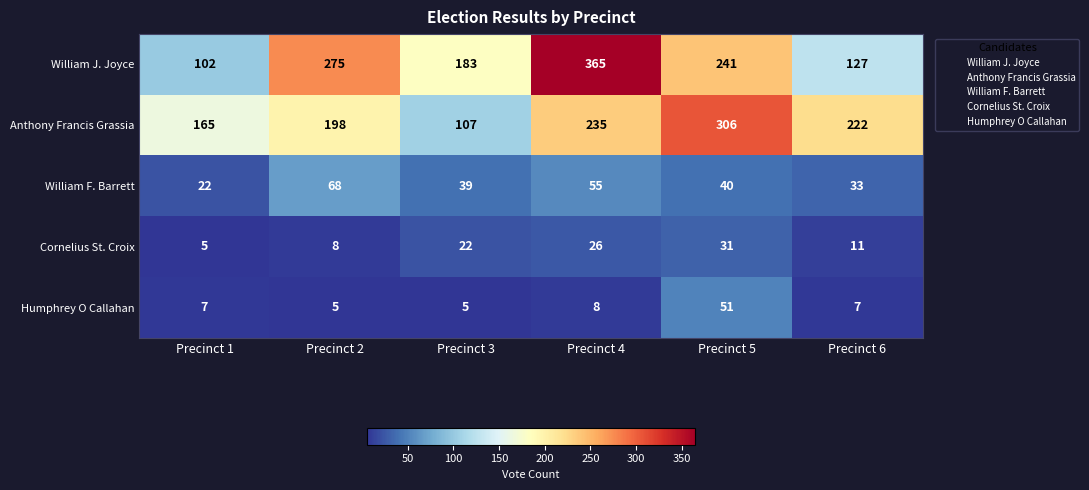

Reading left to right, what are all the values shown in this chart?

William J. Joyce: Precinct 1=102	Precinct 2=275	Precinct 3=183	Precinct 4=365	Precinct 5=241	Precinct 6=127
Anthony Francis Grassia: Precinct 1=165	Precinct 2=198	Precinct 3=107	Precinct 4=235	Precinct 5=306	Precinct 6=222
William F. Barrett: Precinct 1=22	Precinct 2=68	Precinct 3=39	Precinct 4=55	Precinct 5=40	Precinct 6=33
Cornelius St. Croix: Precinct 1=5	Precinct 2=8	Precinct 3=22	Precinct 4=26	Precinct 5=31	Precinct 6=11
Humphrey O Callahan: Precinct 1=7	Precinct 2=5	Precinct 3=5	Precinct 4=8	Precinct 5=51	Precinct 6=7